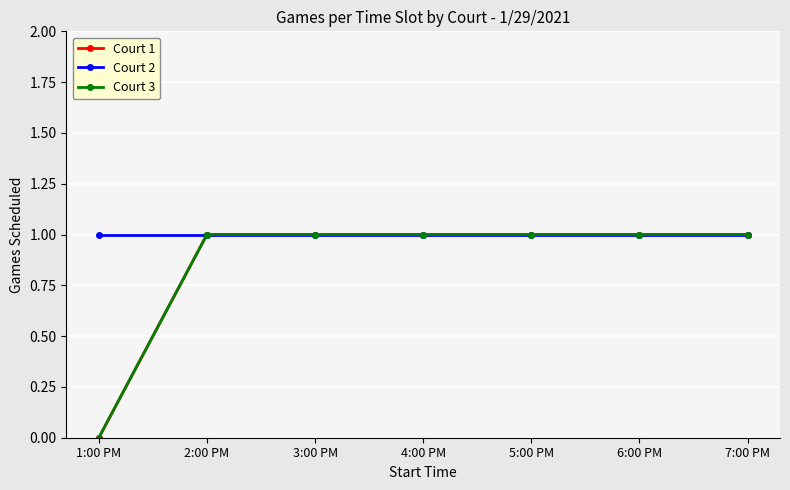

Is this an area chart (filled region under the line)?

No